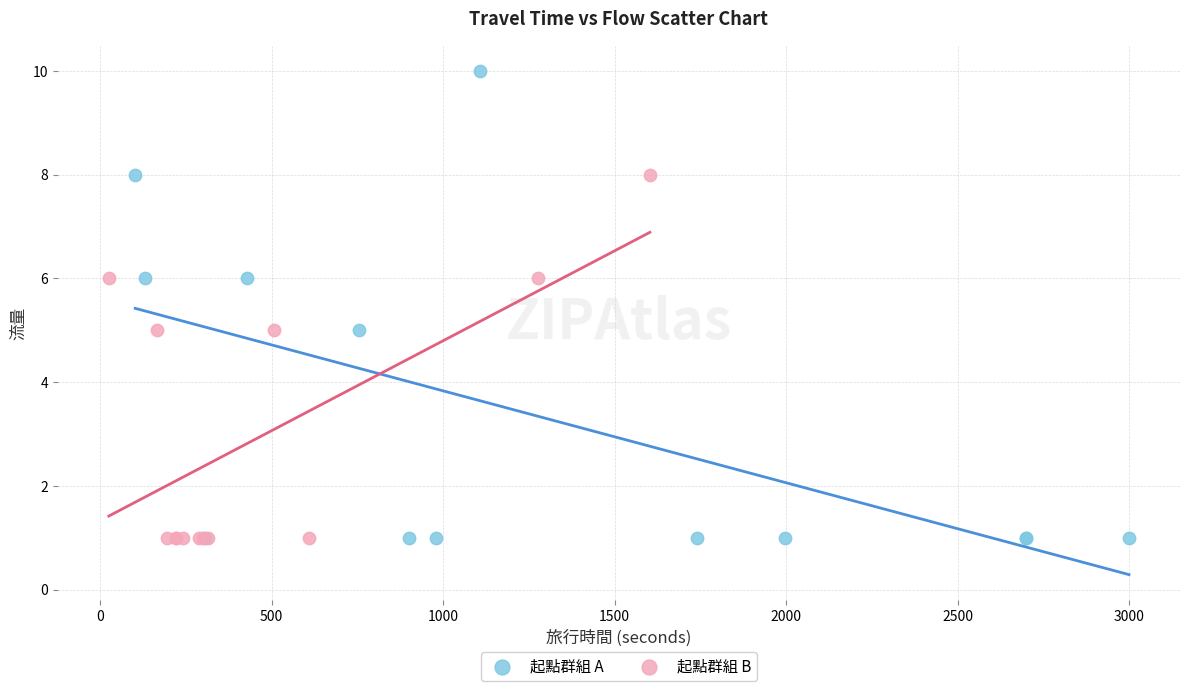

Which series reaches the maximum Y coordinate?

起點群組 A